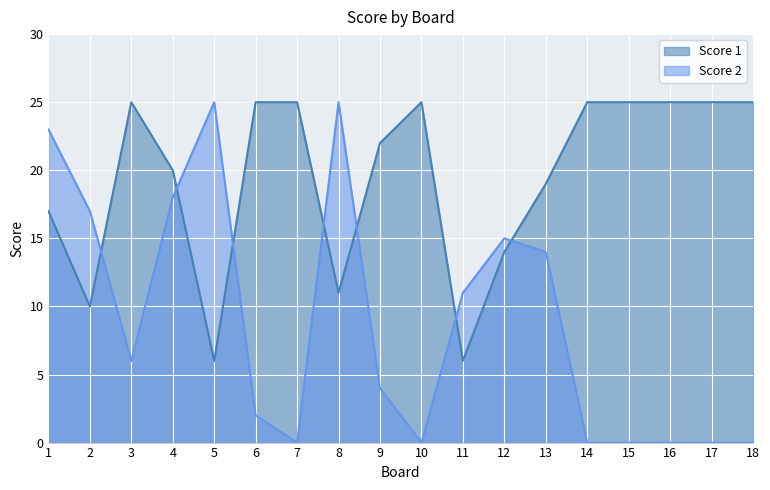

Rank the series by their maximum value, from highest to lowest.

Score 1, Score 2